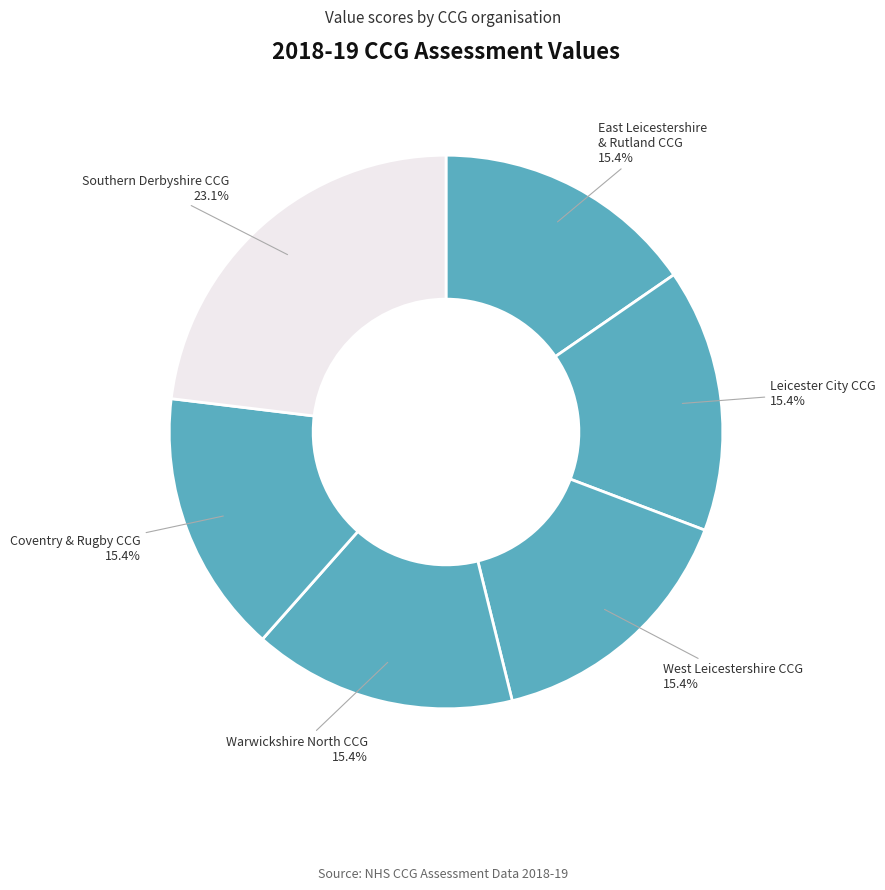

What is the total percentage of Coventry & Rugby CCG and Warwickshire North CCG?

30.8%